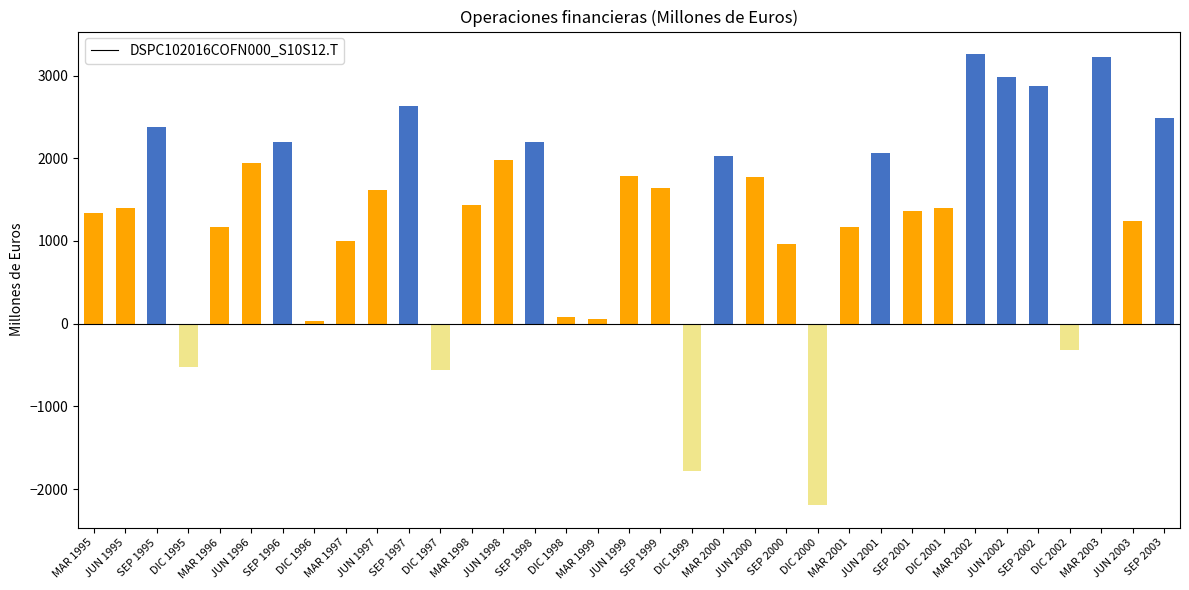

What is the label of the 7th bar from the left?

SEP 1996